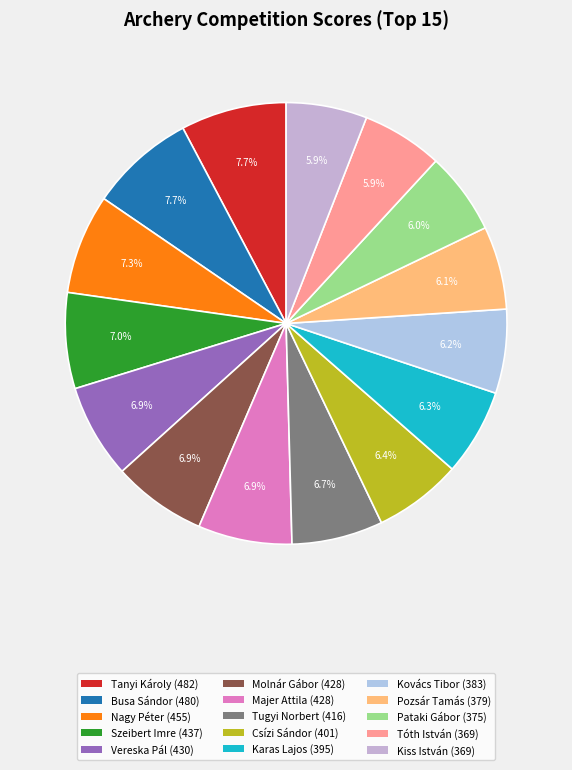

To the nearest percent, what is the difference between the largest and smallest slice percentages?

2%